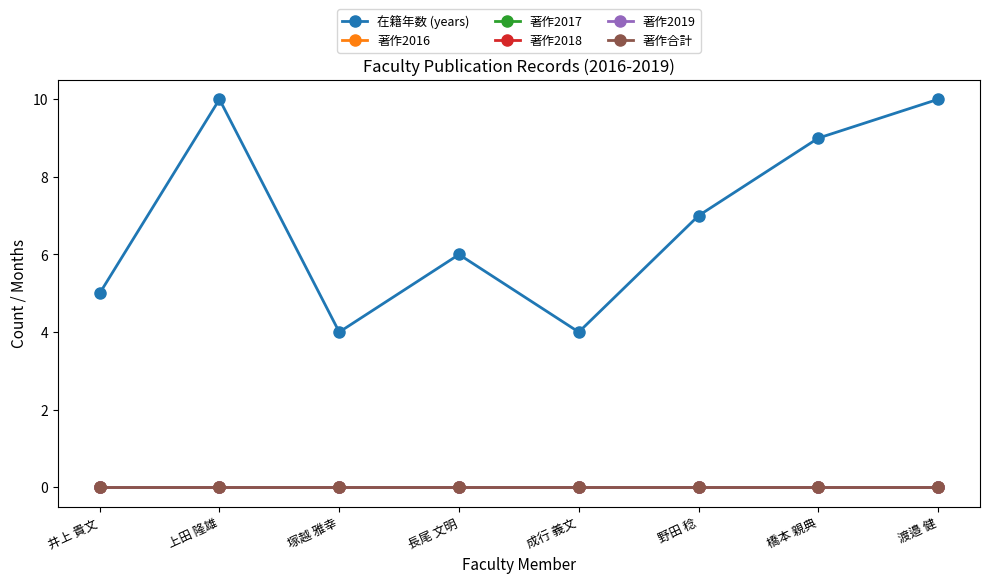

Which category has the highest value across all series?

上田 隆雄